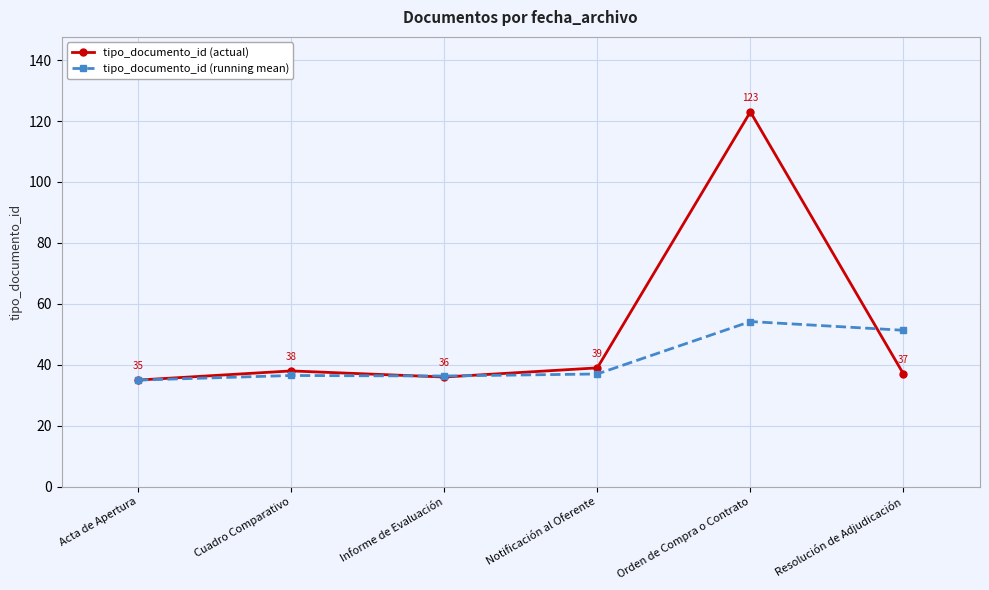

List the labels in order of tipo_documento_id (actual) value, smallest first.

Acta de Apertura, Informe de Evaluación, Resolución de Adjudicación, Cuadro Comparativo, Notificación al Oferente, Orden de Compra o Contrato